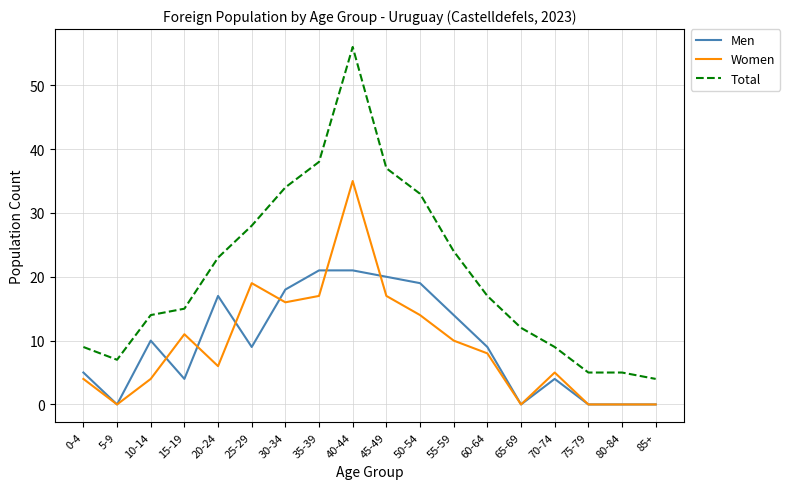

Where is Total nearest to the value 30?

25-29